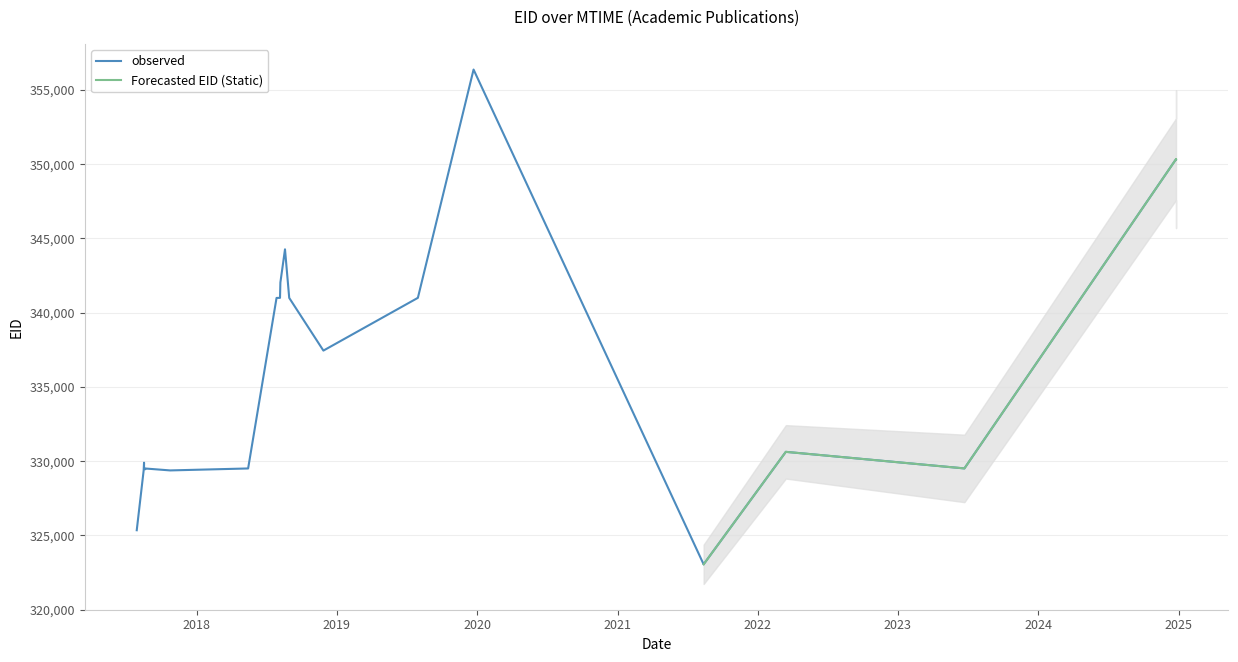

True or false: observed has a value of 224605 at 23.

False